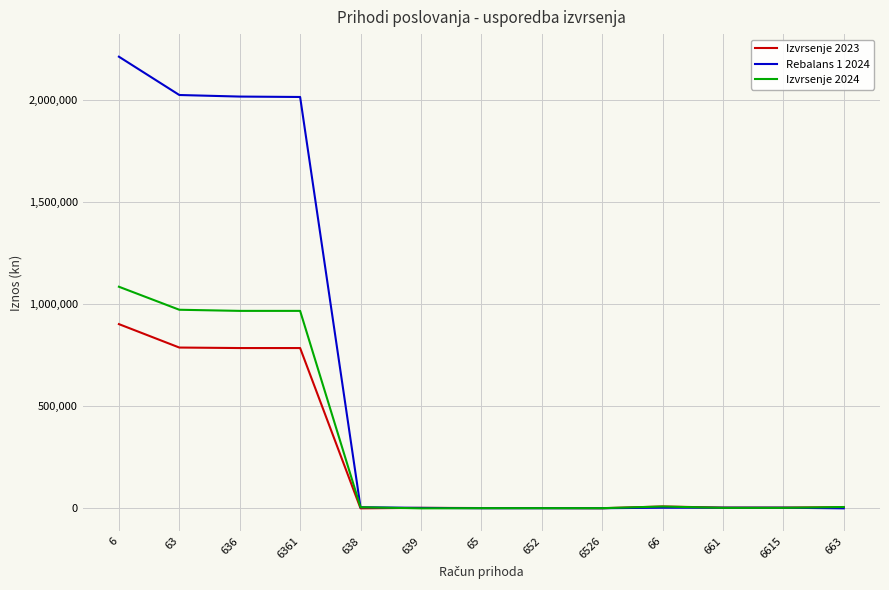

How many distinct data groups are displayed?

3